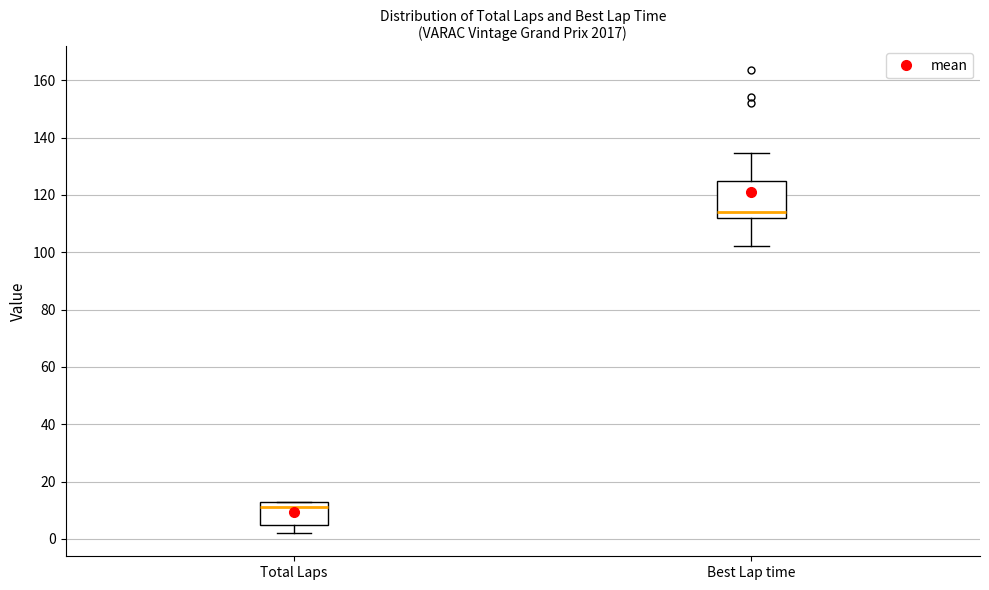

Reading left to right, transcribe this box plot: for each box, give where its median line is, the range the box spans, and where its two whiskers end, as read against the y-axis. The values are not printed on the chart, so give them approximately, as read against the axis.

Total Laps: median 12, box 6 to 14, whiskers 2 to 14
Best Lap time: median 114, box 112 to 124, whiskers 102 to 134